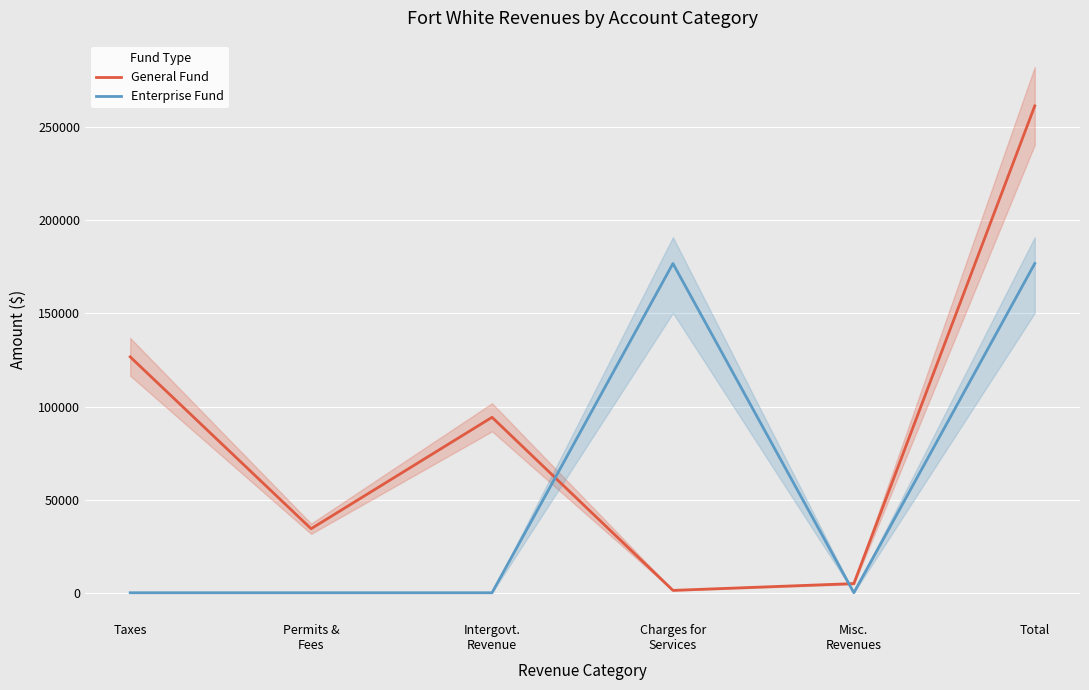

Reading left to right, extract all data points from this chart.

General Fund: Taxes=126681	Permits &
Fees=34377	Intergovt.
Revenue=94234	Charges for
Services=1265	Misc.
Revenues=4914	Total=261471
Enterprise Fund: Taxes=0	Permits &
Fees=0	Intergovt.
Revenue=0	Charges for
Services=176815	Misc.
Revenues=13	Total=176828